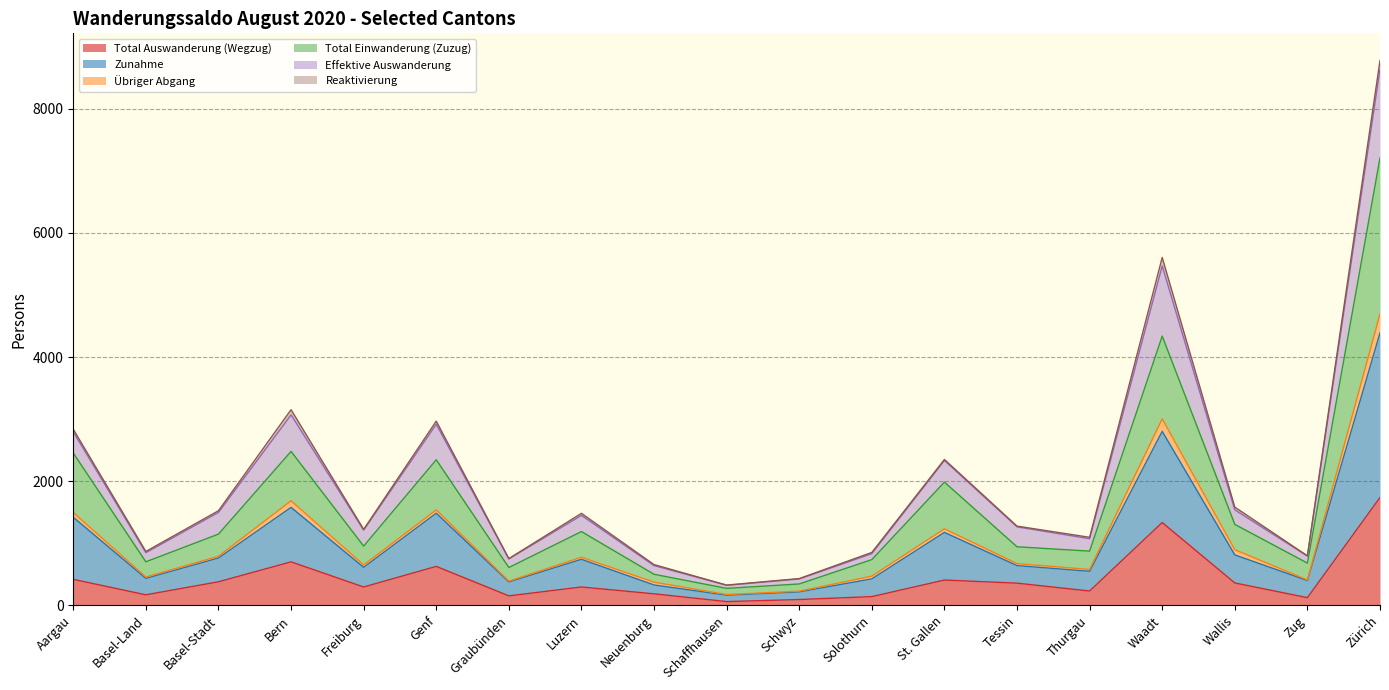

At which category does Effektive Auswanderung reach its first local peak?

Bern